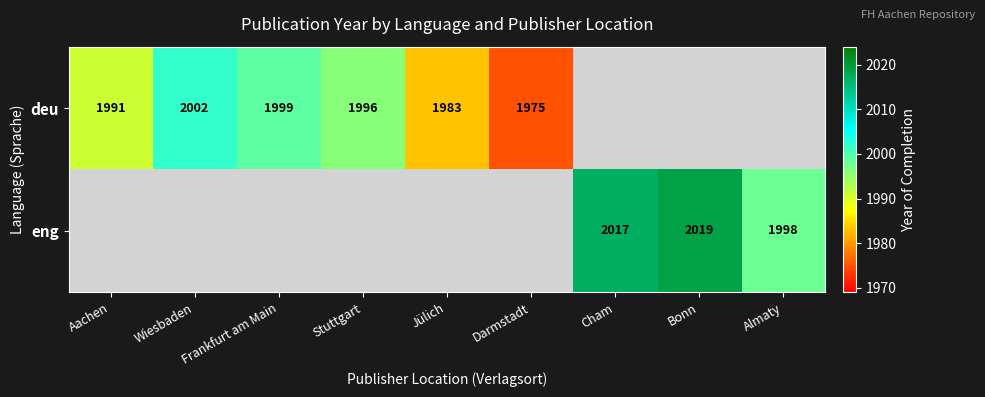

The value of deu at Darmstadt is 955. True or false?

False